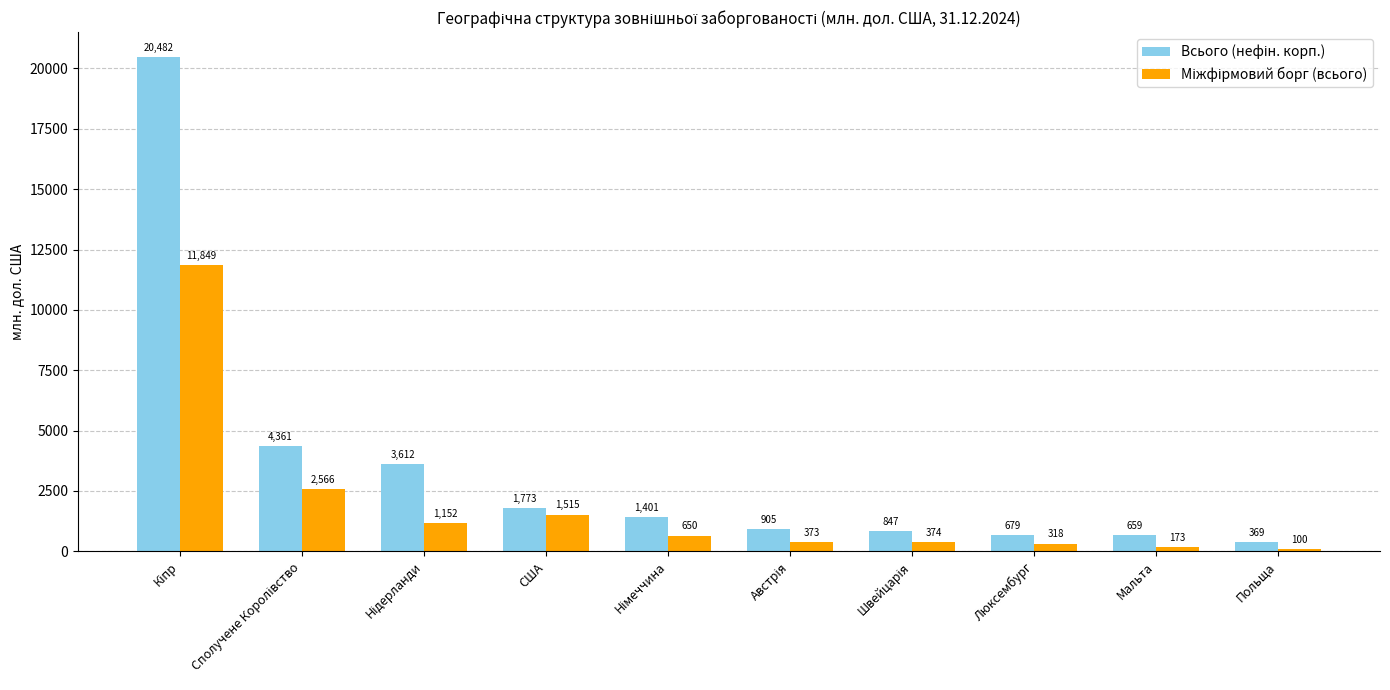

Are the bars grouped side by side (vs. stacked)?

Yes